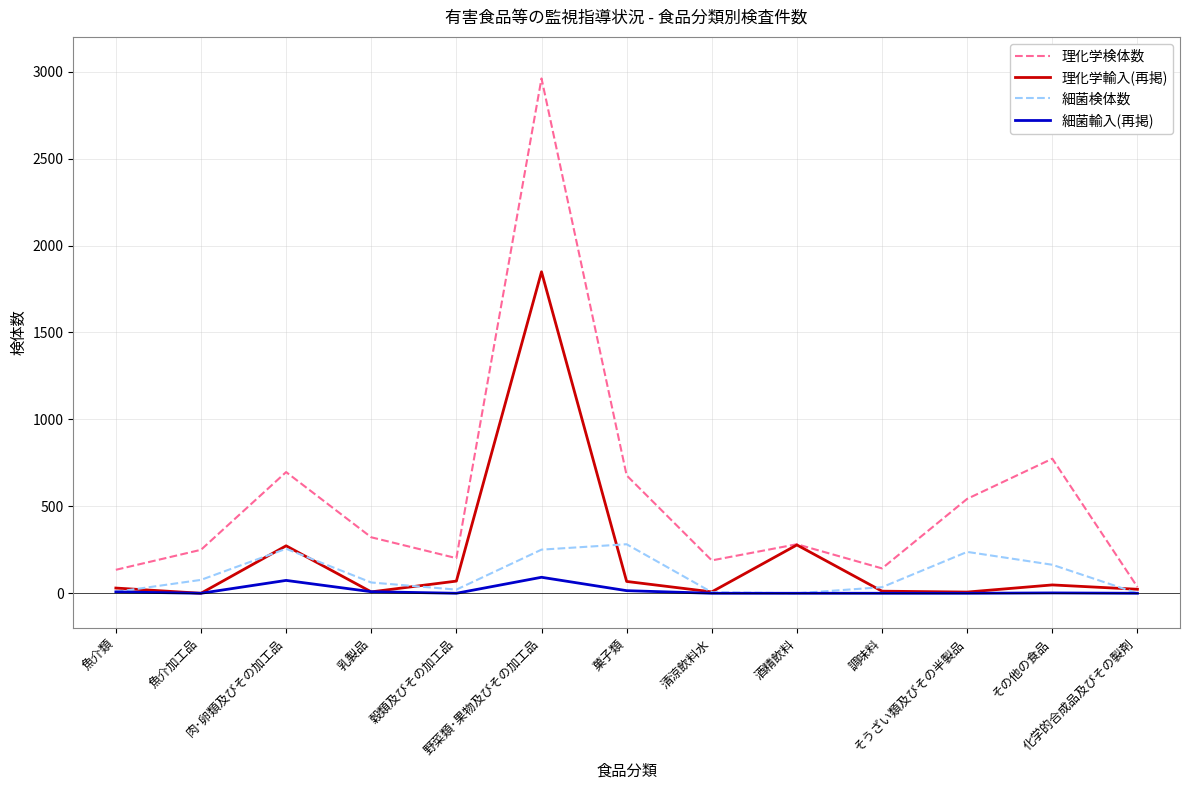

What is the greatest value displayed?

2961